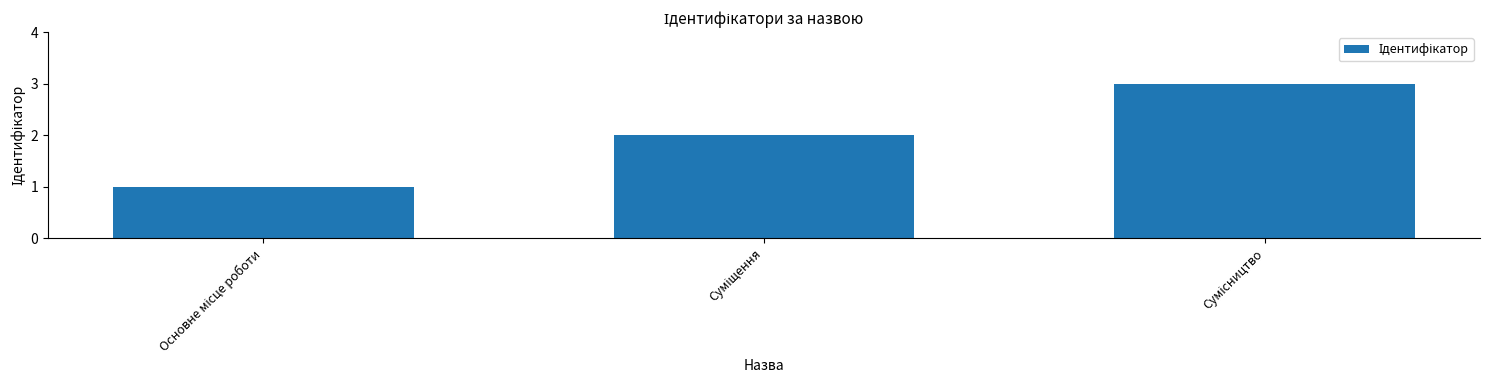

What is the maximum value shown in the chart?

3